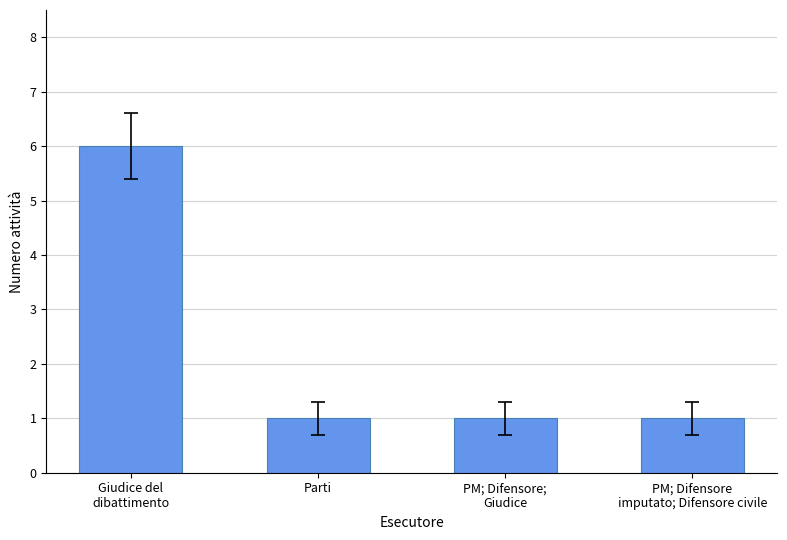

What is the average value?

2